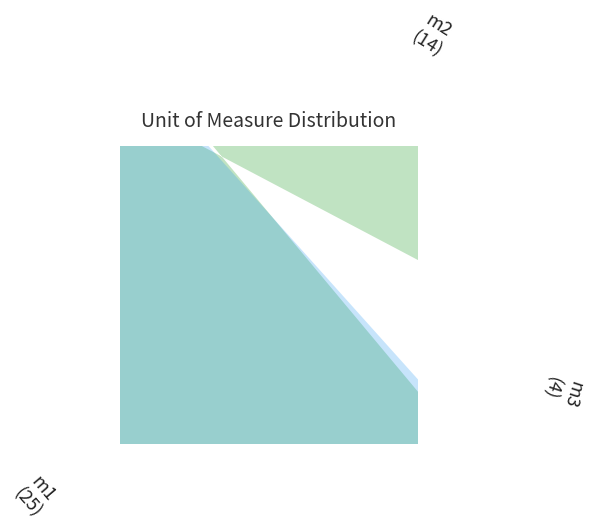

Is it true that m3 is 9% of the pie?

True